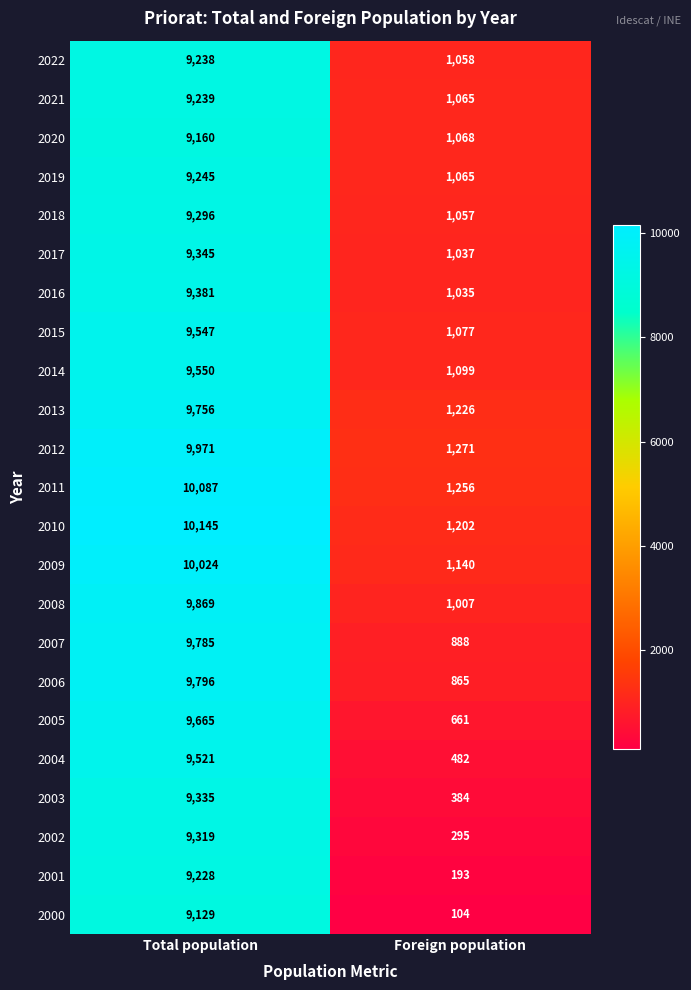

Which category has the lowest value across all series?

Foreign population